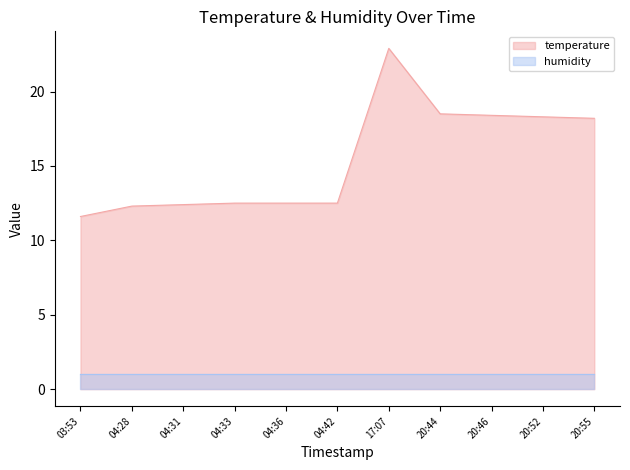

The temperature series shows 18.5 at 20:44. True or false?

True